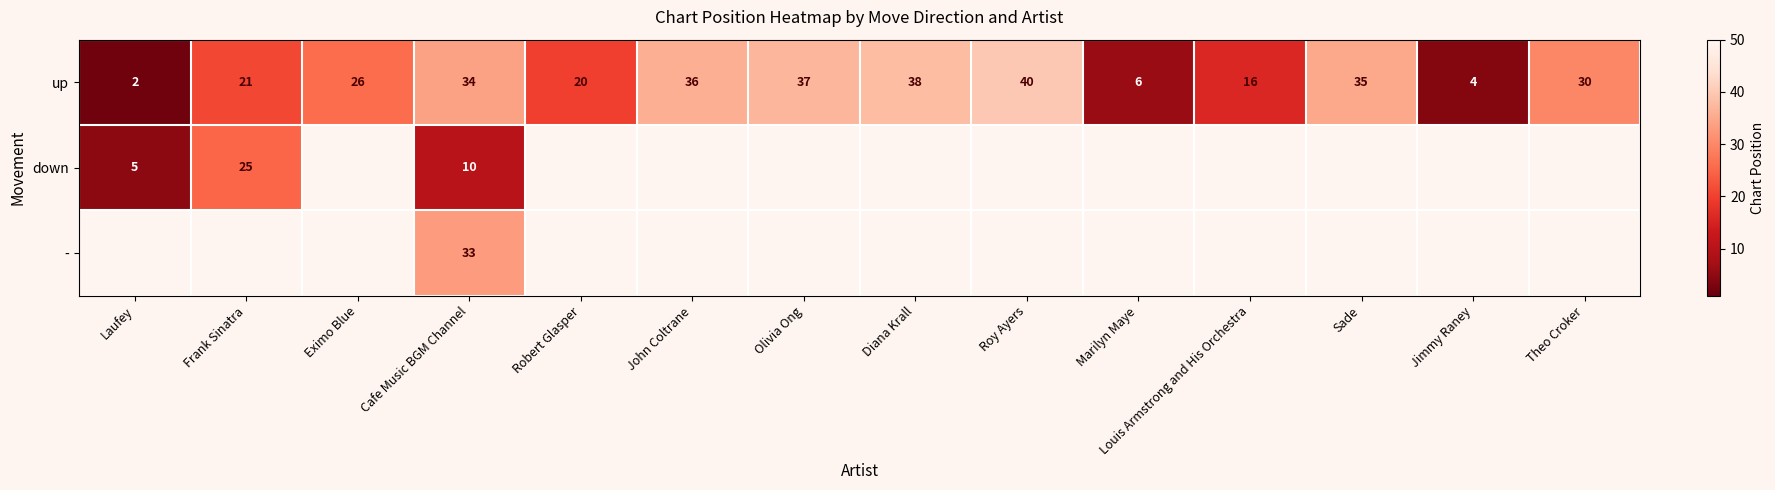

At which category is the sum across all series the highest?

Roy Ayers